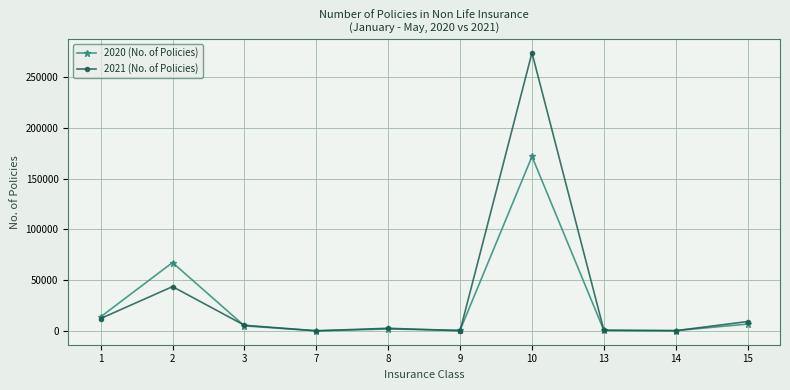

List the series in order of their peak value, lowest first.

2020 (No. of Policies), 2021 (No. of Policies)